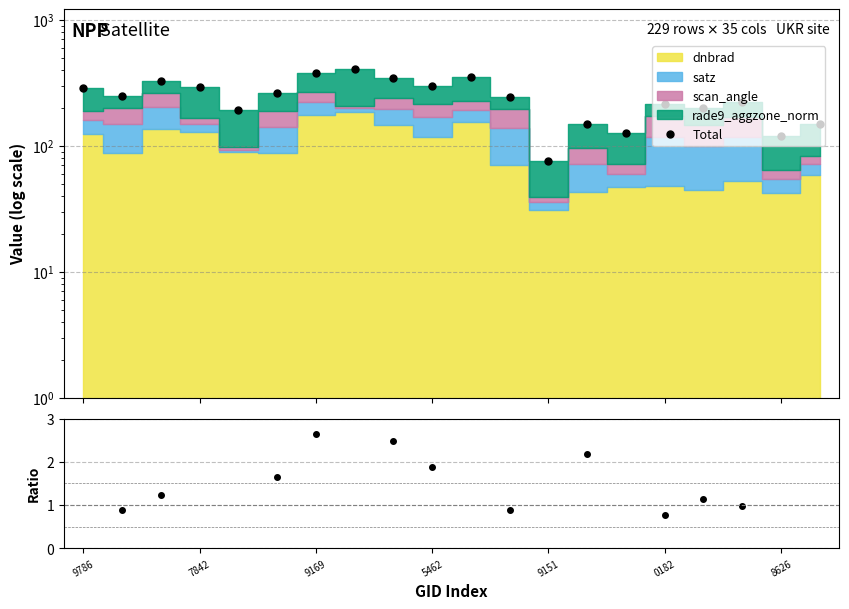

What is the lowest value of the Total series?

75.4